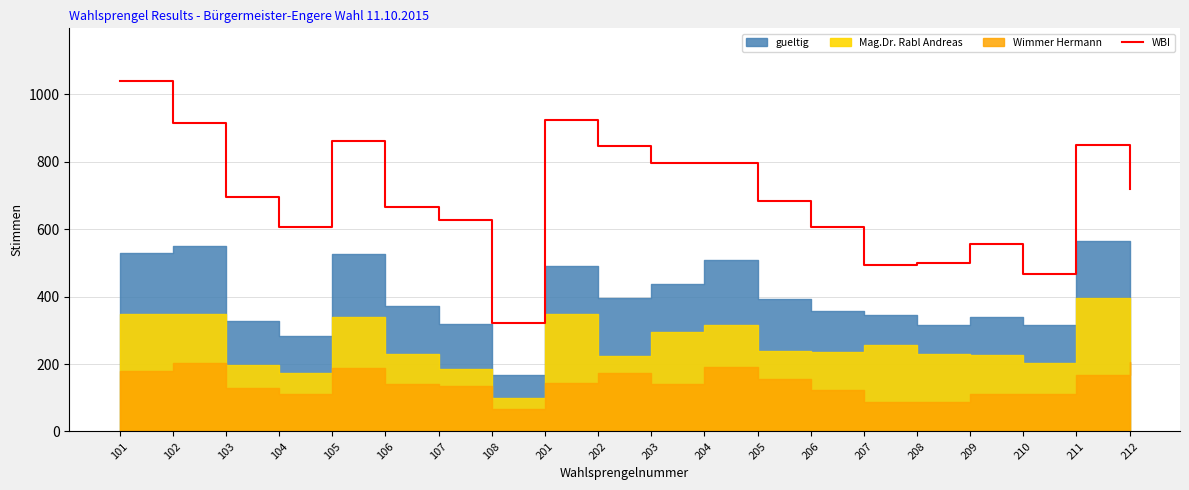

At which label is the value closest to 680?

205